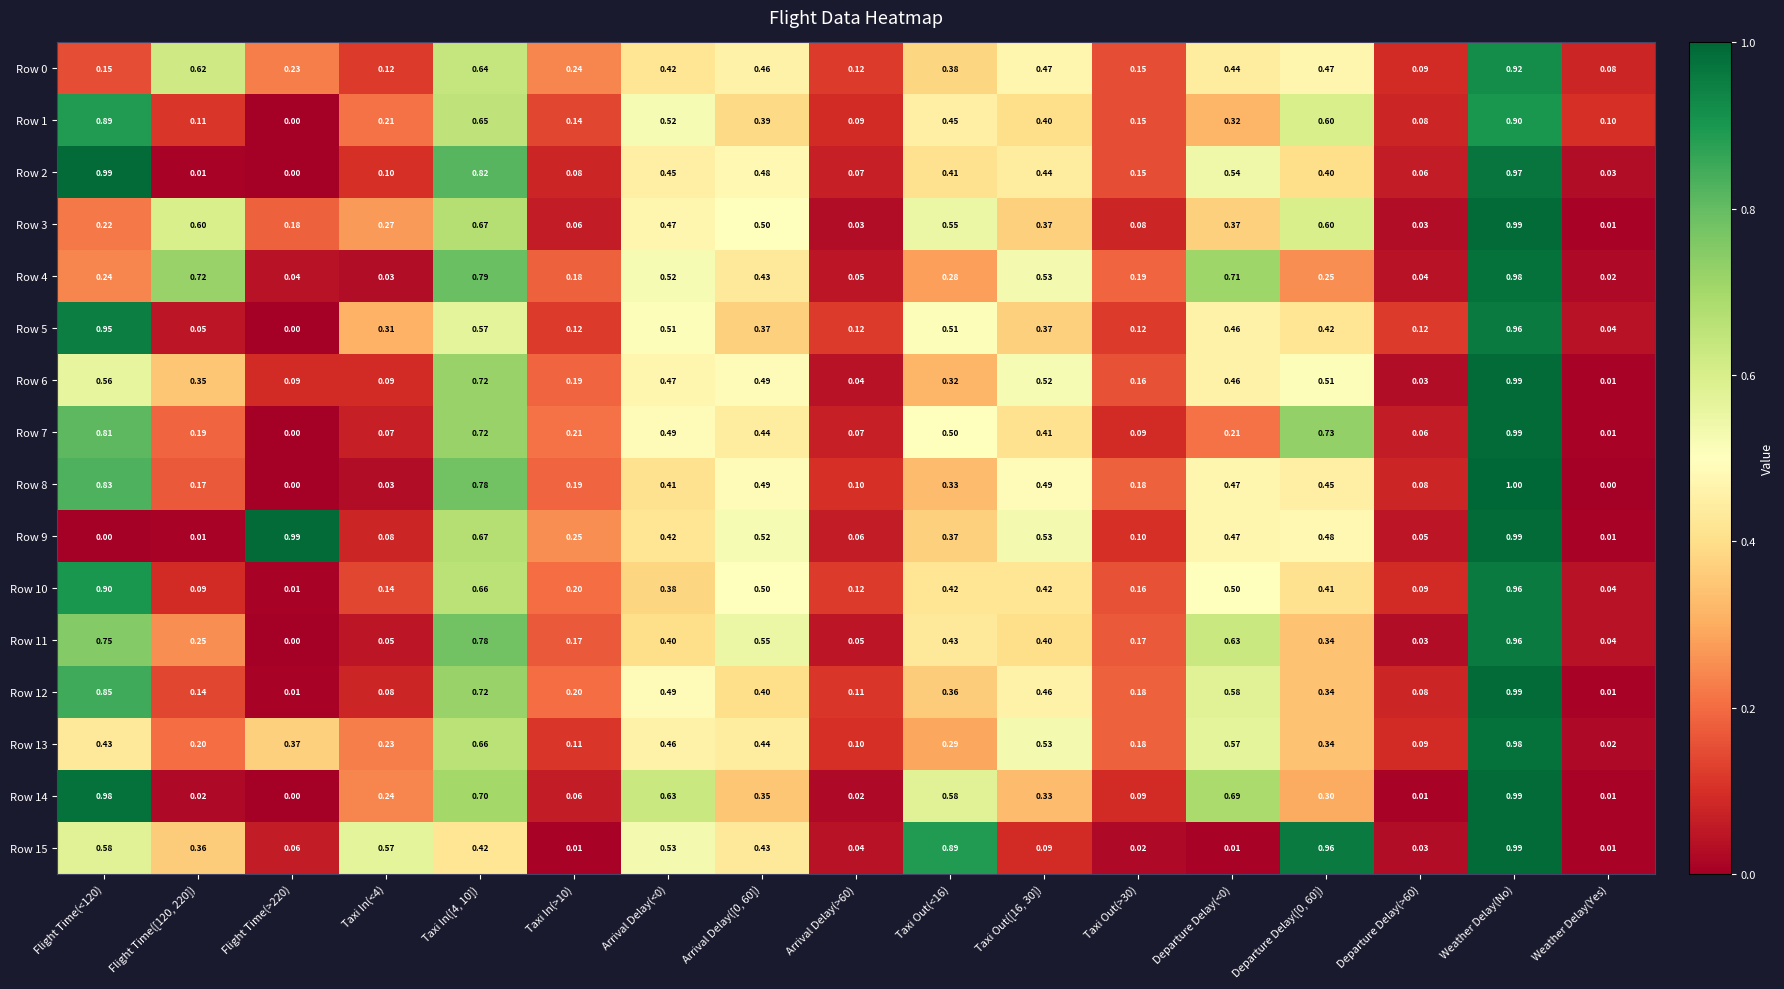

At which category is the sum across all series the highest?

Weather Delay(No)